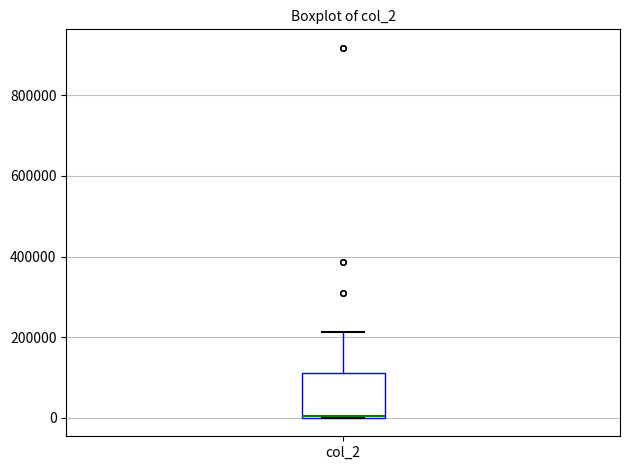

Read this box plot against the y-axis: the position of the median line, the range covered by the box, and the ends of both whiskers. The values are not printed on the chart, so give them approximately, as read against the axis.

median 0 (drawn on the box's lower edge), box 0 to 120000, whiskers 0 to 220000